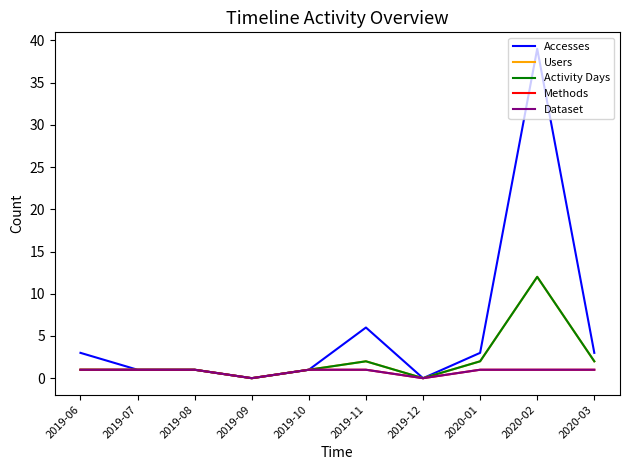

What position from the right is 2019-08?

8